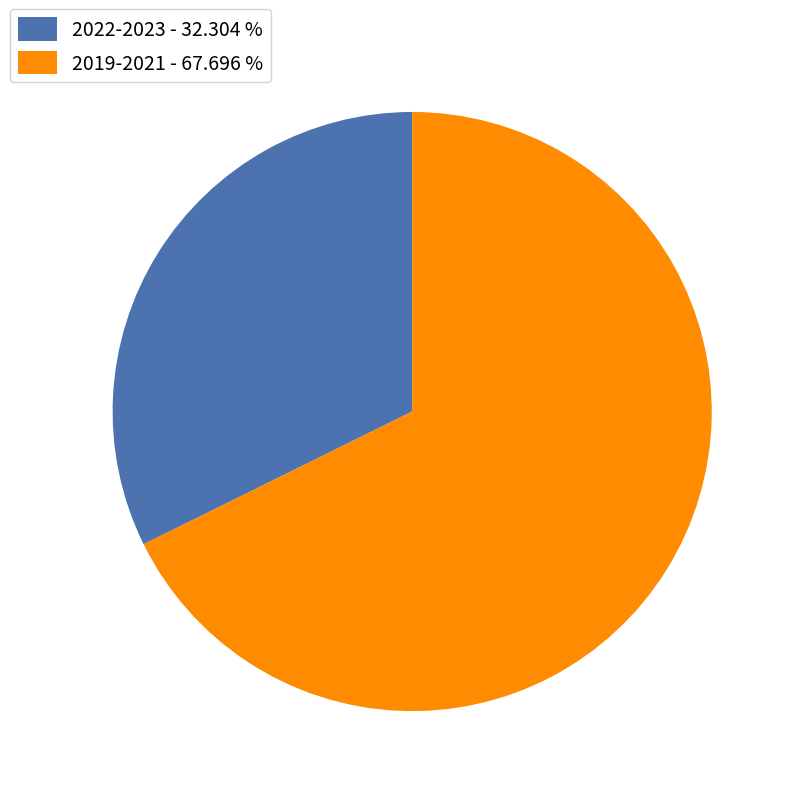

Which category has the smallest portion of the pie?

2022-2023 - 32.304 %